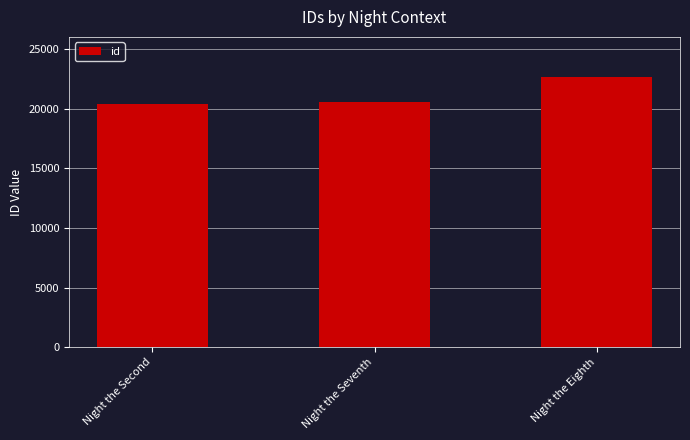

Does the chart contain stacked bars?

No